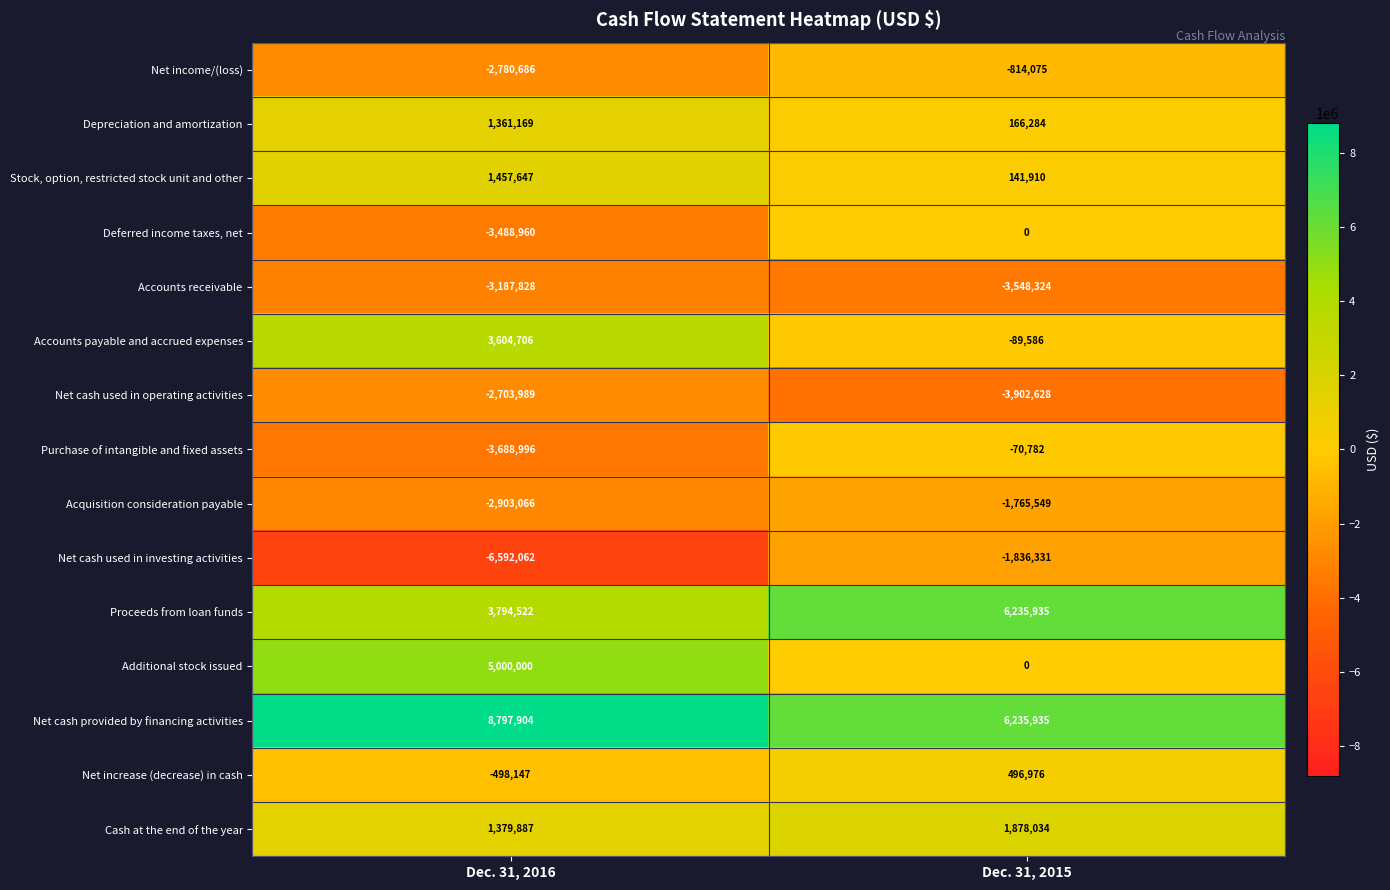

Which category has the highest value across all series?

Dec. 31, 2016